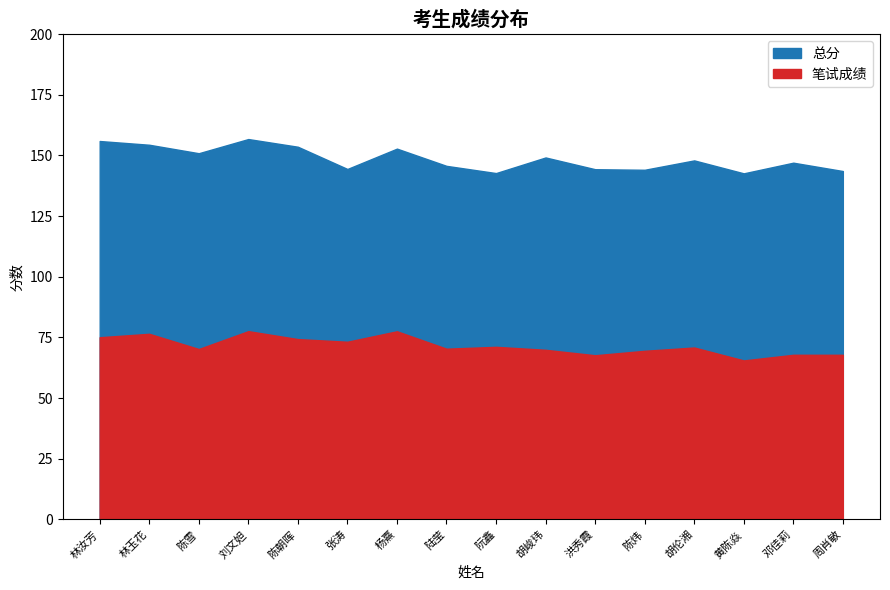

Where is the first local maximum for 总分?

刘文妲